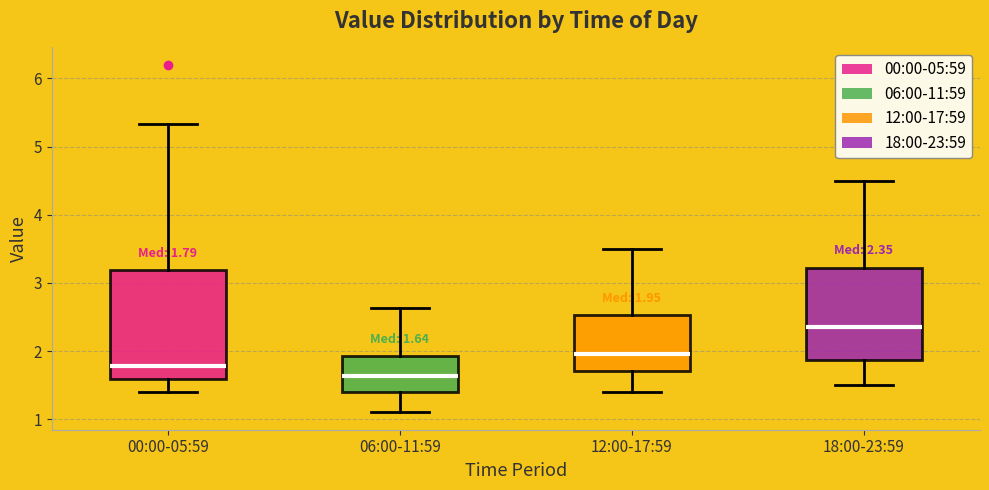

Comparing the boxes themselves (not the whiskers), which one is the tallest?

00:00-05:59